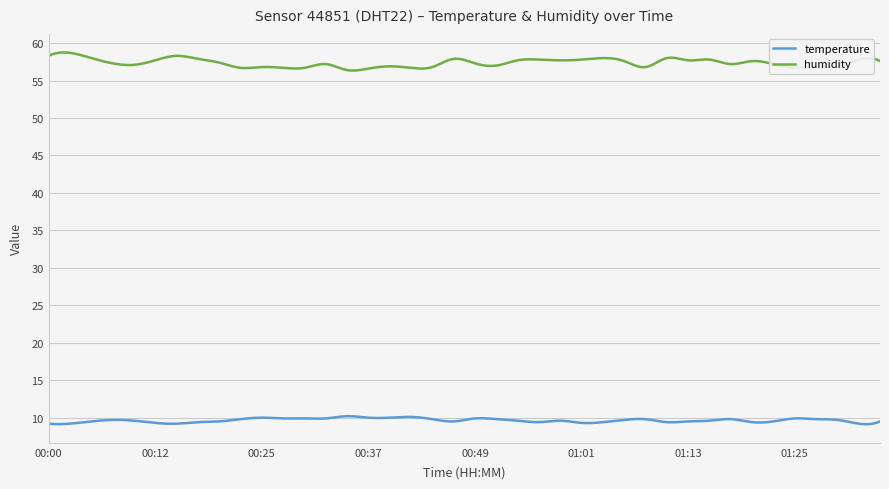

True or false: temperature and humidity intersect in this chart.

False